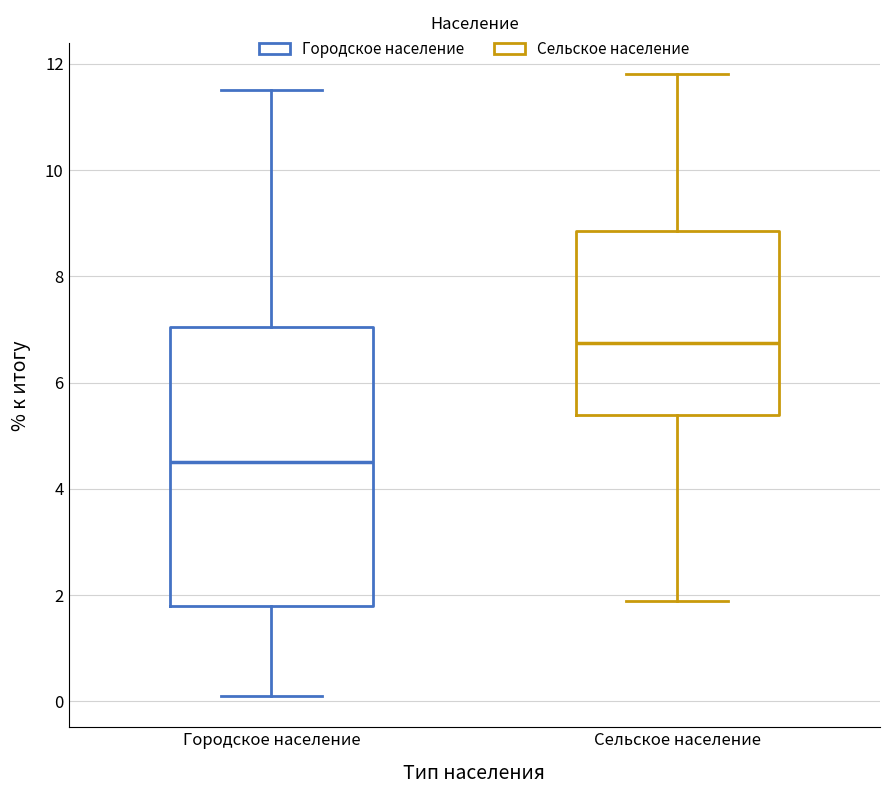

Reading left to right, transcribe this box plot: for each box, give where its median line is, the range the box spans, and where its two whiskers end, as read against the y-axis. The values are not printed on the chart, so give them approximately, as read against the axis.

Городское население: median 4.6, box 1.8 to 7.0, whiskers 0.2 to 11.6
Сельское население: median 6.8, box 5.4 to 8.8, whiskers 2.0 to 11.8